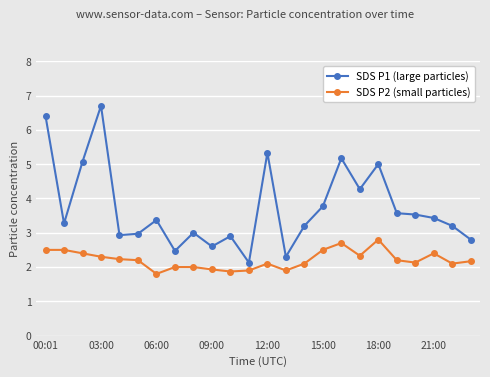

What is the value of the SDS P2 (small particles) point at the 3rd from the left?

2.4